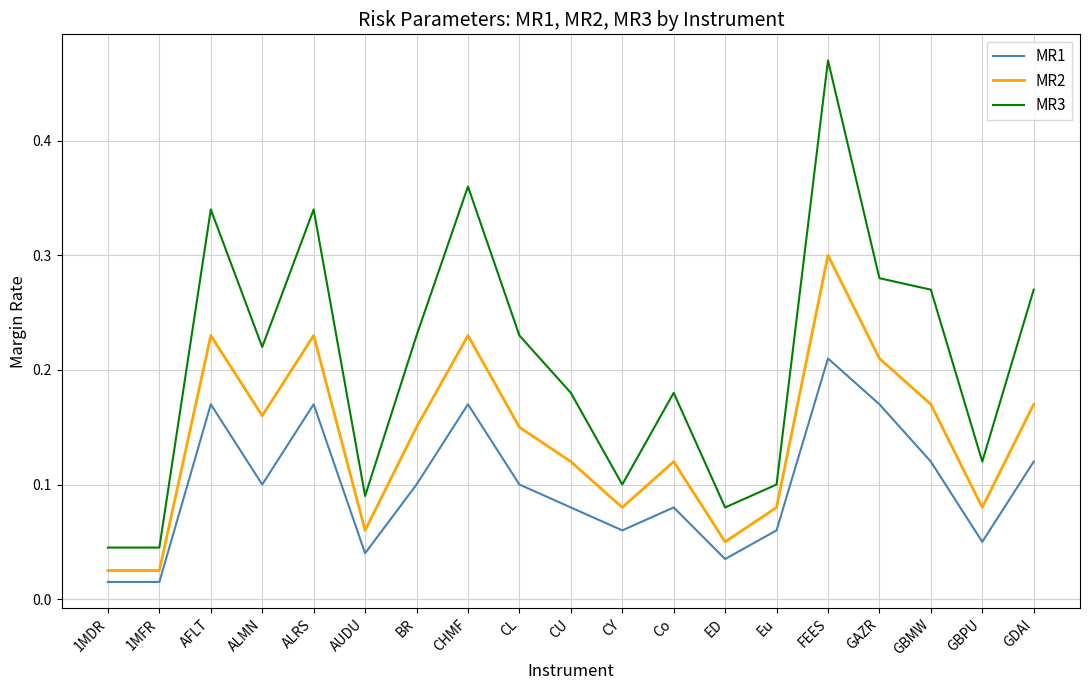

Rank the series by their maximum value, from highest to lowest.

MR3, MR2, MR1